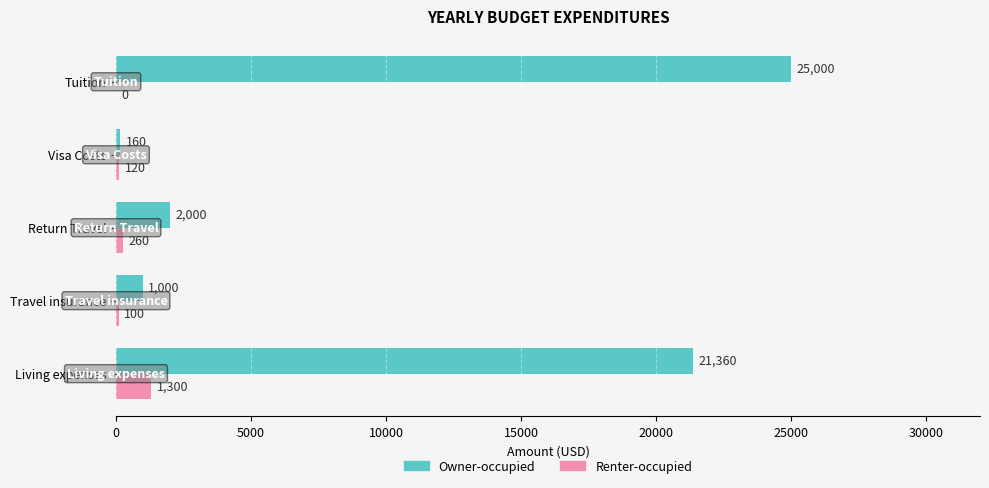

Which series changed the most between Travel insurance and Visa Costs?

Owner-occupied